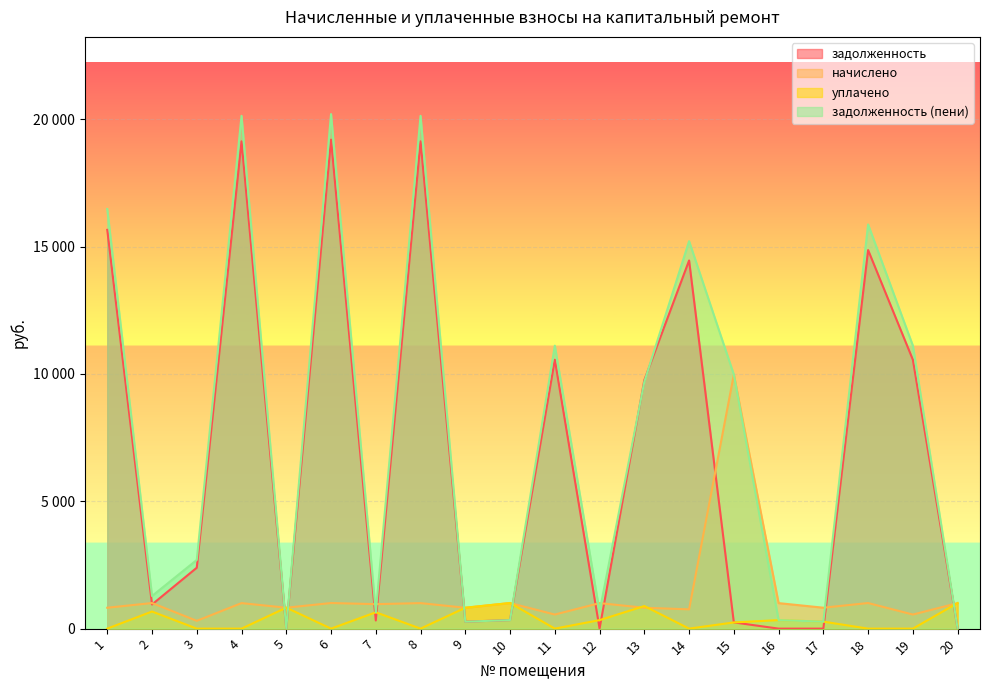

What is the difference between the highest and lowest values at 14?

15212.4